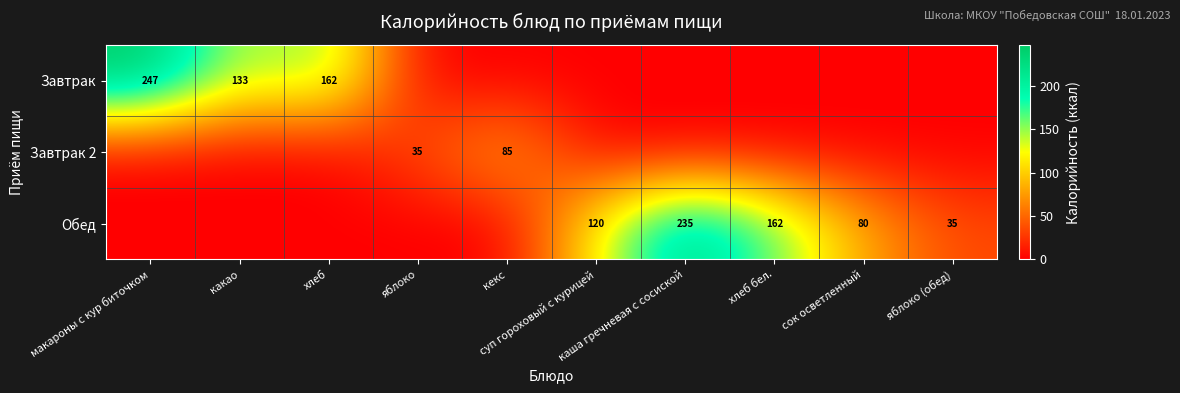

At which label is Завтрак 2 closest to 42?

яблоко